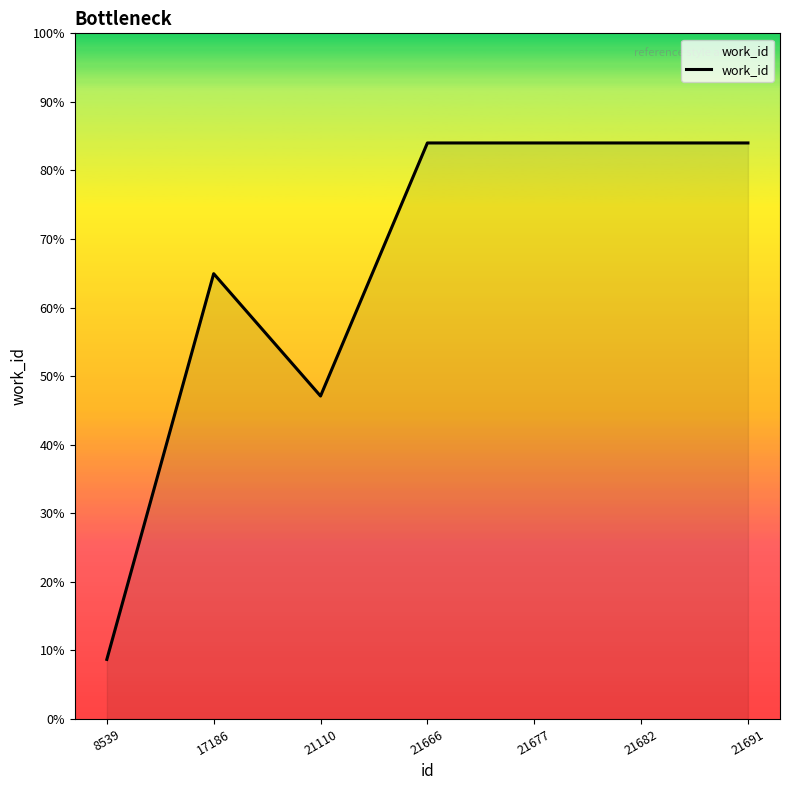

The value at 21666 is 1689. True or false?

False